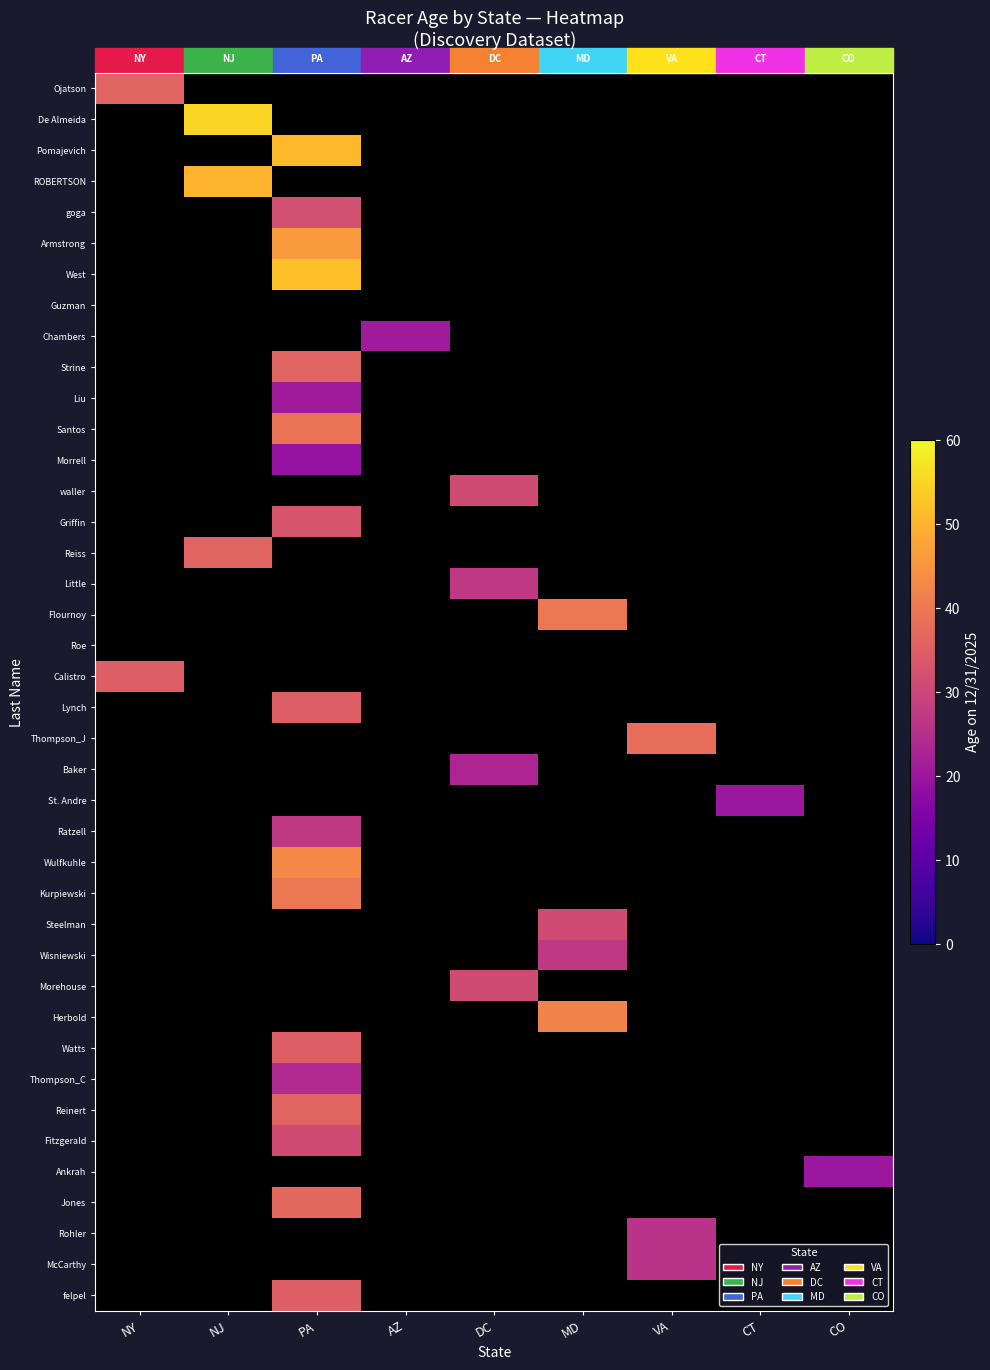

Reading left to right, transcribe all the data shown in this chart.

Ojatson: NY=36	NJ=-1	PA=-1	AZ=-1	DC=-1	MD=-1	VA=-1	CT=-1	CO=-1
De Almeida: NY=-1	NJ=55	PA=-1	AZ=-1	DC=-1	MD=-1	VA=-1	CT=-1	CO=-1
Pomajevich: NY=-1	NJ=-1	PA=51	AZ=-1	DC=-1	MD=-1	VA=-1	CT=-1	CO=-1
ROBERTSON: NY=-1	NJ=50	PA=-1	AZ=-1	DC=-1	MD=-1	VA=-1	CT=-1	CO=-1
goga: NY=-1	NJ=-1	PA=32	AZ=-1	DC=-1	MD=-1	VA=-1	CT=-1	CO=-1
Armstrong: NY=-1	NJ=-1	PA=46	AZ=-1	DC=-1	MD=-1	VA=-1	CT=-1	CO=-1
West: NY=-1	NJ=-1	PA=52	AZ=-1	DC=-1	MD=-1	VA=-1	CT=-1	CO=-1
Guzman: NY=-1	NJ=-1	PA=-1	AZ=-1	DC=-1	MD=-1	VA=-1	CT=-1	CO=-1
Chambers: NY=-1	NJ=-1	PA=-1	AZ=21	DC=-1	MD=-1	VA=-1	CT=-1	CO=-1
Strine: NY=-1	NJ=-1	PA=36	AZ=-1	DC=-1	MD=-1	VA=-1	CT=-1	CO=-1
Liu: NY=-1	NJ=-1	PA=21	AZ=-1	DC=-1	MD=-1	VA=-1	CT=-1	CO=-1
Santos: NY=-1	NJ=-1	PA=39	AZ=-1	DC=-1	MD=-1	VA=-1	CT=-1	CO=-1
Morrell: NY=-1	NJ=-1	PA=19	AZ=-1	DC=-1	MD=-1	VA=-1	CT=-1	CO=-1
waller: NY=-1	NJ=-1	PA=-1	AZ=-1	DC=31	MD=-1	VA=-1	CT=-1	CO=-1
Griffin: NY=-1	NJ=-1	PA=33	AZ=-1	DC=-1	MD=-1	VA=-1	CT=-1	CO=-1
Reiss: NY=-1	NJ=36	PA=-1	AZ=-1	DC=-1	MD=-1	VA=-1	CT=-1	CO=-1
Little: NY=-1	NJ=-1	PA=-1	AZ=-1	DC=27	MD=-1	VA=-1	CT=-1	CO=-1
Flournoy: NY=-1	NJ=-1	PA=-1	AZ=-1	DC=-1	MD=40	VA=-1	CT=-1	CO=-1
Roe: NY=-1	NJ=-1	PA=-1	AZ=-1	DC=-1	MD=-1	VA=-1	CT=-1	CO=-1
Calistro: NY=35	NJ=-1	PA=-1	AZ=-1	DC=-1	MD=-1	VA=-1	CT=-1	CO=-1
Lynch: NY=-1	NJ=-1	PA=35	AZ=-1	DC=-1	MD=-1	VA=-1	CT=-1	CO=-1
Thompson_J: NY=-1	NJ=-1	PA=-1	AZ=-1	DC=-1	MD=-1	VA=38	CT=-1	CO=-1
Baker: NY=-1	NJ=-1	PA=-1	AZ=-1	DC=23	MD=-1	VA=-1	CT=-1	CO=-1
St. Andre: NY=-1	NJ=-1	PA=-1	AZ=-1	DC=-1	MD=-1	VA=-1	CT=20	CO=-1
Ratzell: NY=-1	NJ=-1	PA=27	AZ=-1	DC=-1	MD=-1	VA=-1	CT=-1	CO=-1
Wulfkuhle: NY=-1	NJ=-1	PA=43	AZ=-1	DC=-1	MD=-1	VA=-1	CT=-1	CO=-1
Kurpiewski: NY=-1	NJ=-1	PA=40	AZ=-1	DC=-1	MD=-1	VA=-1	CT=-1	CO=-1
Steelman: NY=-1	NJ=-1	PA=-1	AZ=-1	DC=-1	MD=31	VA=-1	CT=-1	CO=-1
Wisniewski: NY=-1	NJ=-1	PA=-1	AZ=-1	DC=-1	MD=27	VA=-1	CT=-1	CO=-1
Morehouse: NY=-1	NJ=-1	PA=-1	AZ=-1	DC=31	MD=-1	VA=-1	CT=-1	CO=-1
Herbold: NY=-1	NJ=-1	PA=-1	AZ=-1	DC=-1	MD=42	VA=-1	CT=-1	CO=-1
Watts: NY=-1	NJ=-1	PA=35	AZ=-1	DC=-1	MD=-1	VA=-1	CT=-1	CO=-1
Thompson_C: NY=-1	NJ=-1	PA=24	AZ=-1	DC=-1	MD=-1	VA=-1	CT=-1	CO=-1
Reinert: NY=-1	NJ=-1	PA=36	AZ=-1	DC=-1	MD=-1	VA=-1	CT=-1	CO=-1
Fitzgerald: NY=-1	NJ=-1	PA=31	AZ=-1	DC=-1	MD=-1	VA=-1	CT=-1	CO=-1
Ankrah: NY=-1	NJ=-1	PA=-1	AZ=-1	DC=-1	MD=-1	VA=-1	CT=-1	CO=20
Jones: NY=-1	NJ=-1	PA=37	AZ=-1	DC=-1	MD=-1	VA=-1	CT=-1	CO=-1
Rohler: NY=-1	NJ=-1	PA=-1	AZ=-1	DC=-1	MD=-1	VA=26	CT=-1	CO=-1
McCarthy: NY=-1	NJ=-1	PA=-1	AZ=-1	DC=-1	MD=-1	VA=26	CT=-1	CO=-1
felpel: NY=-1	NJ=-1	PA=35	AZ=-1	DC=-1	MD=-1	VA=-1	CT=-1	CO=-1